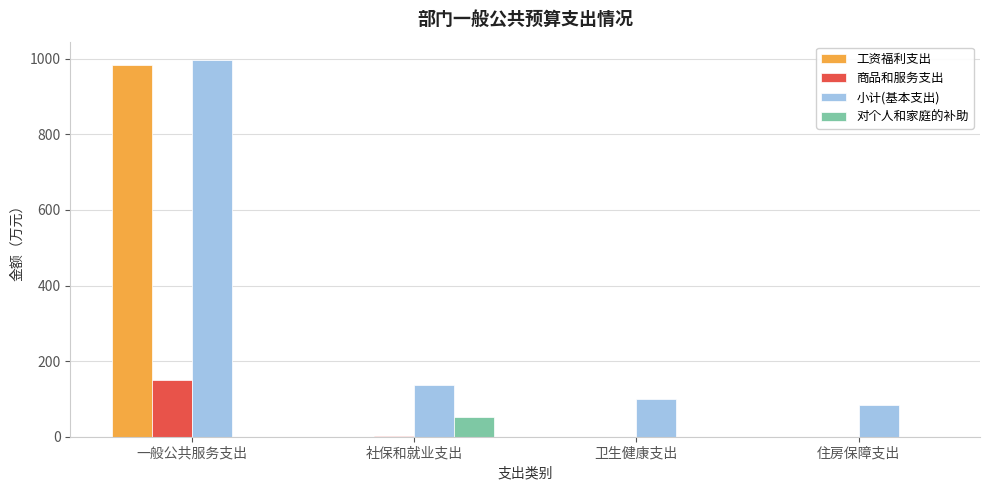

Between 一般公共服务支出 and 卫生健康支出, which series saw the biggest shift?

工资福利支出